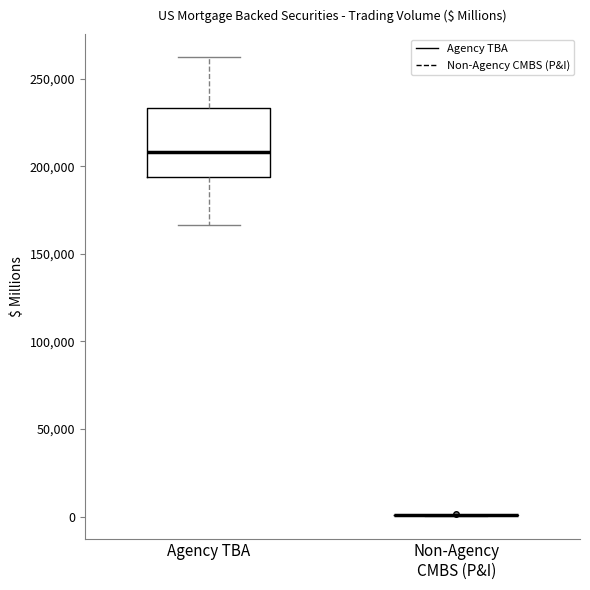

Reading left to right, read every box against the y-axis: the position of its median line, the range the box covers, and the ends of its whiskers. The values are not printed on the chart, so give them approximately, as read against the axis.

Agency TBA: median 210000, box 195000 to 235000, whiskers 165000 to 260000
Non-Agency CMBS (P&I): box collapsed to a line at 0, whiskers 0 to 0